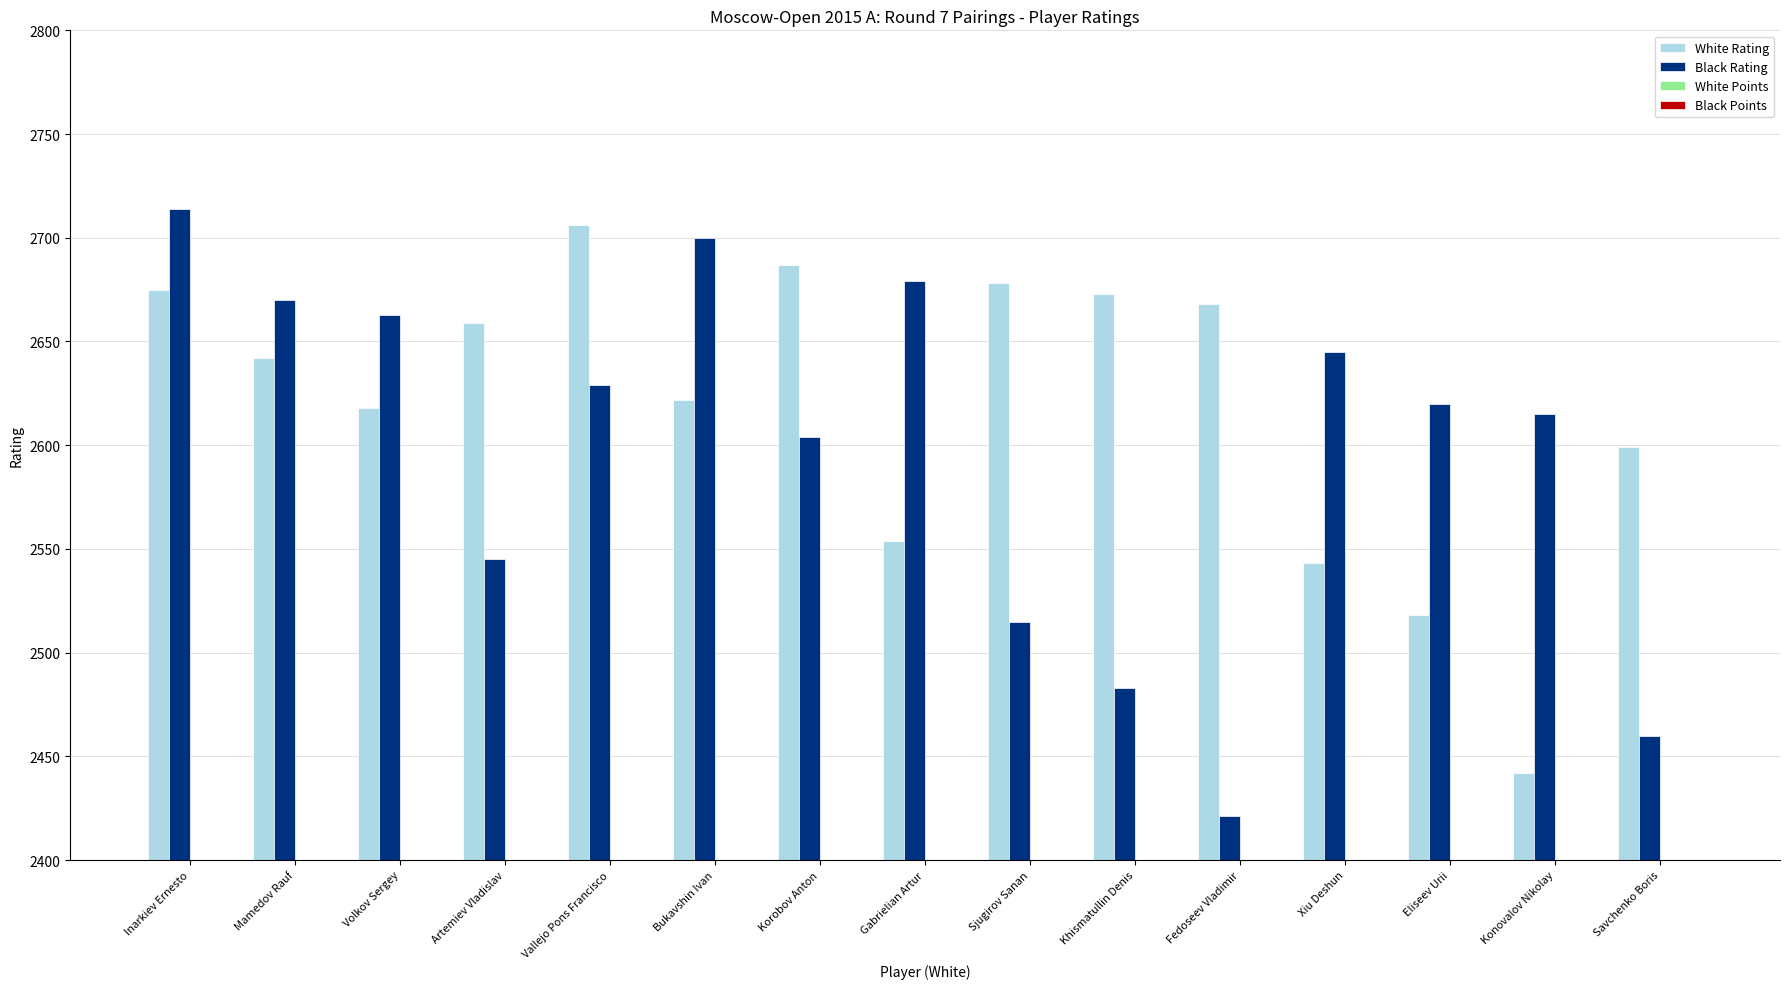

Between Inarkiev Ernesto and Bukavshin Ivan, which series saw the biggest shift?

White Rating